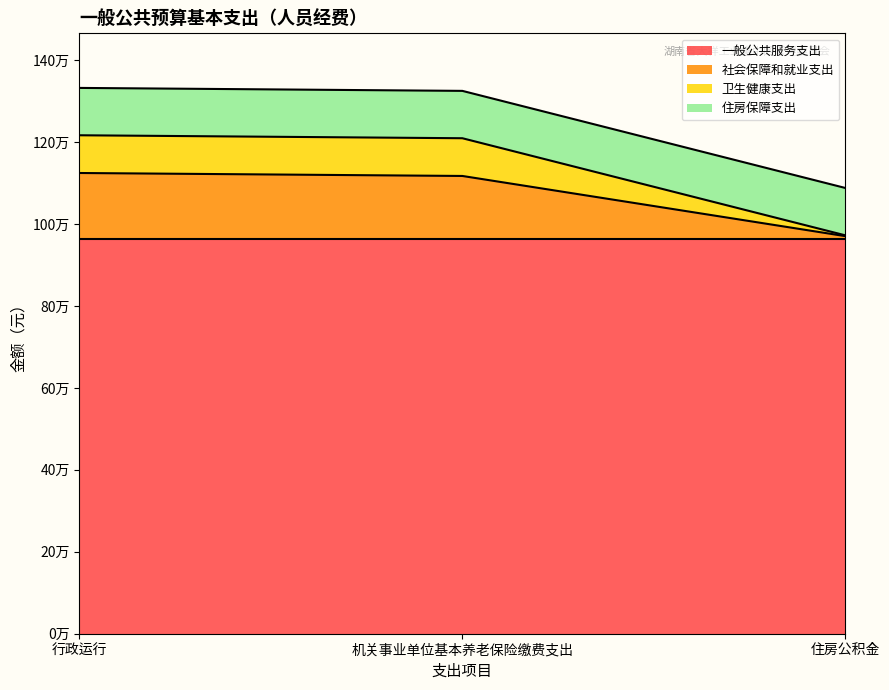

Does the chart display data point markers on the line(s)?

No